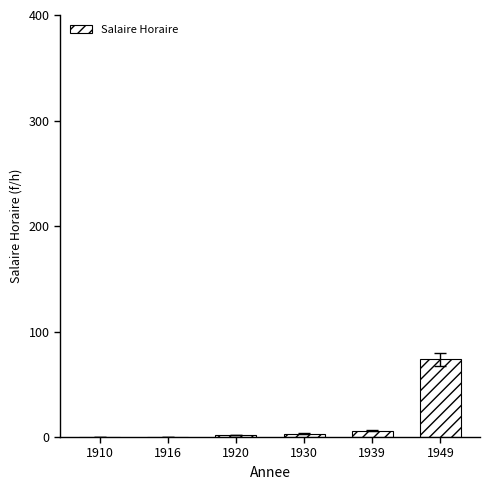

What is the sum of all values?

85.5